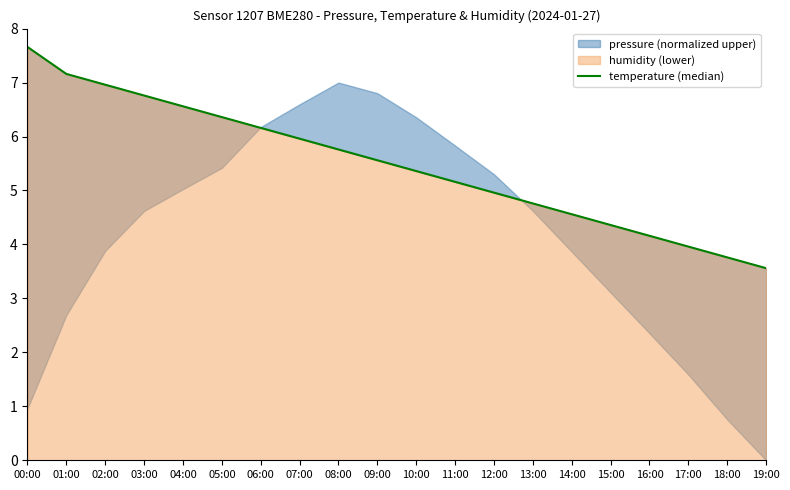

Which category has the lowest value across all series?

19:00